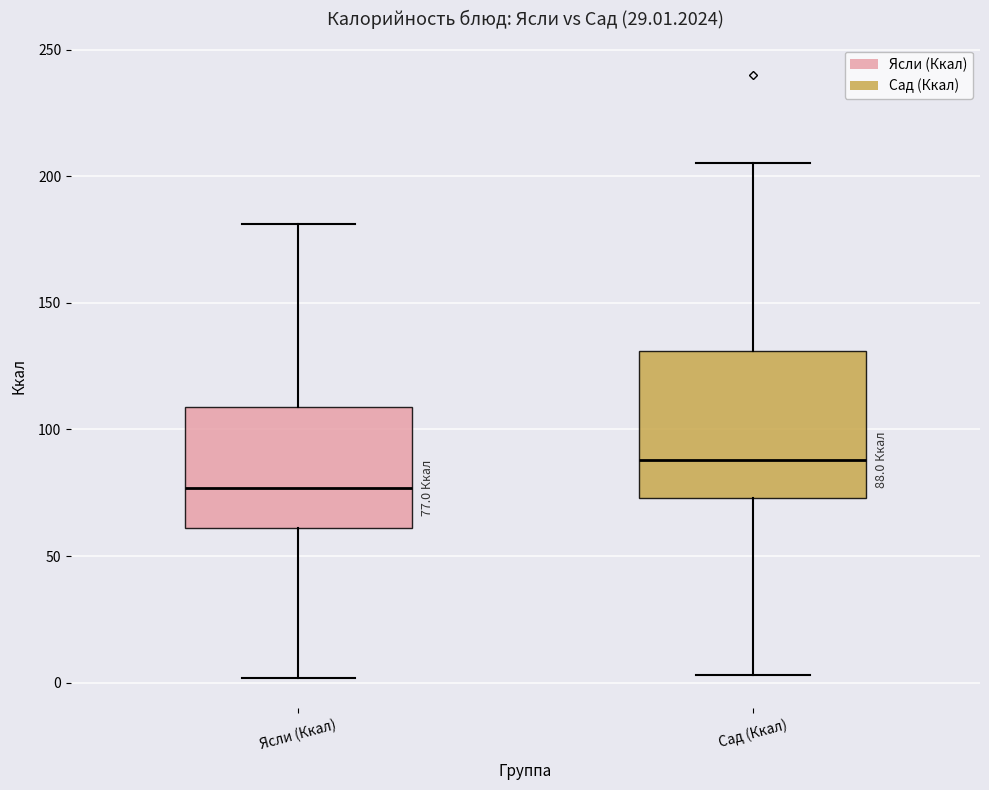

Which box's median line is the lowest?

Ясли (Ккал)